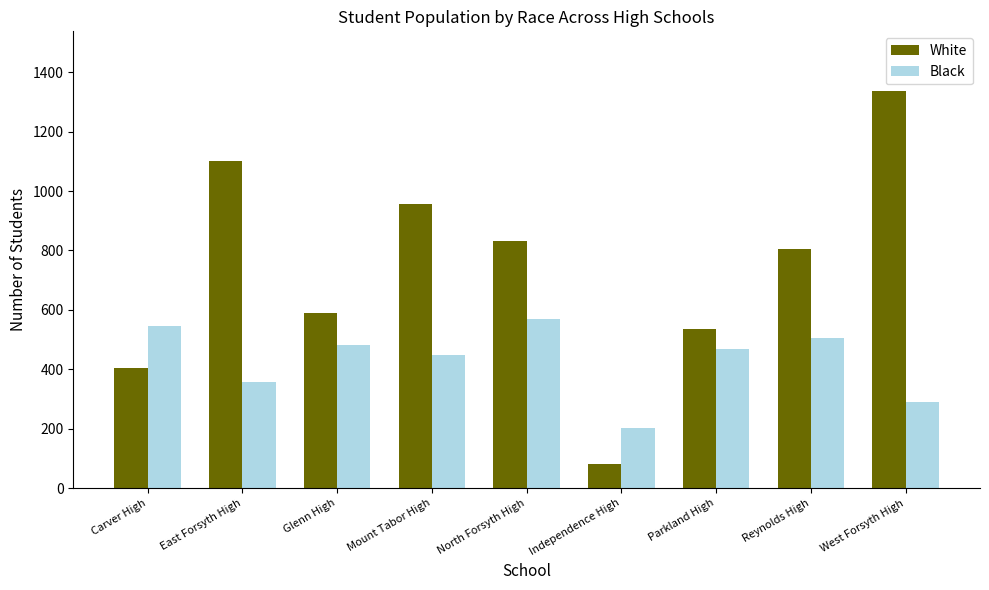

What is the difference between the highest and lowest values at Carver High?

142